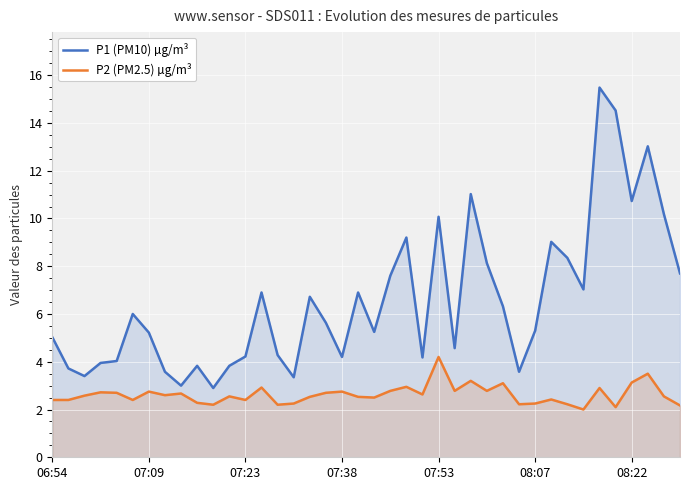

The value of P1 (PM10) µg/m³ at 28 is 3.0. True or false?

False